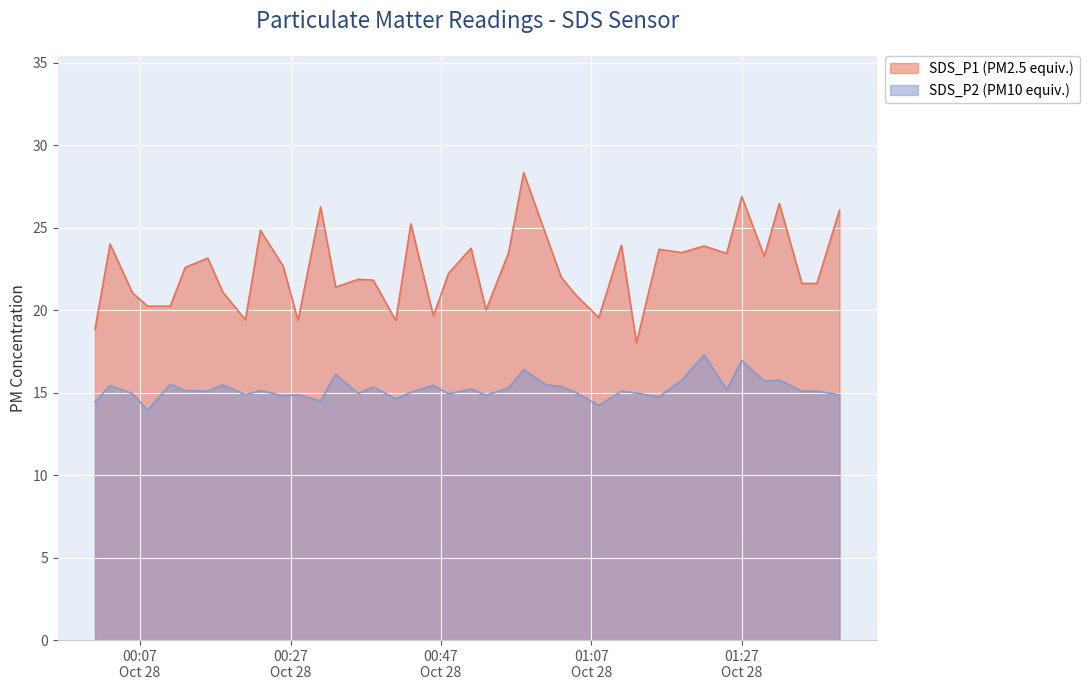

Between 2022/10/28 00:01 and 2022/10/28 00:06, which series saw the biggest shift?

SDS_P1